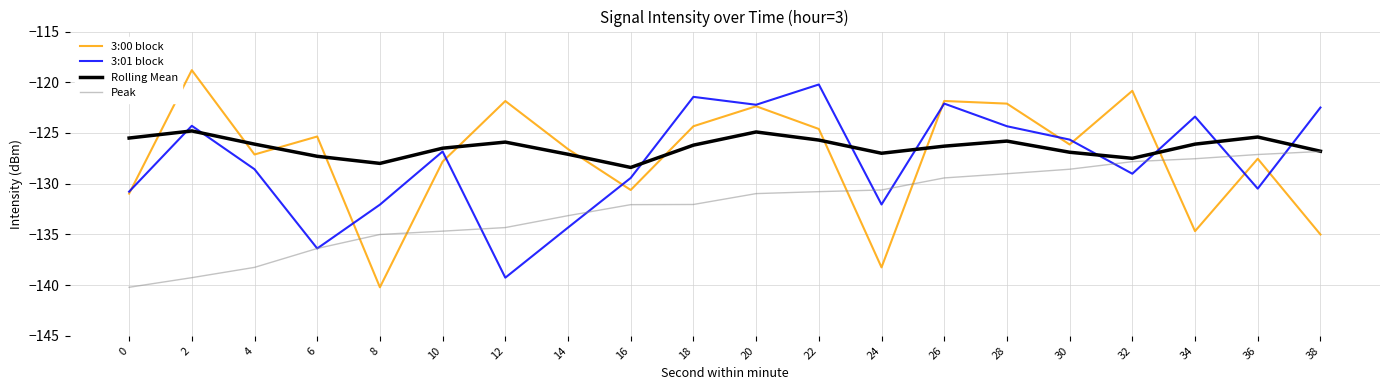

True or false: 3:01 block has a value of -171.7 at 34.

False